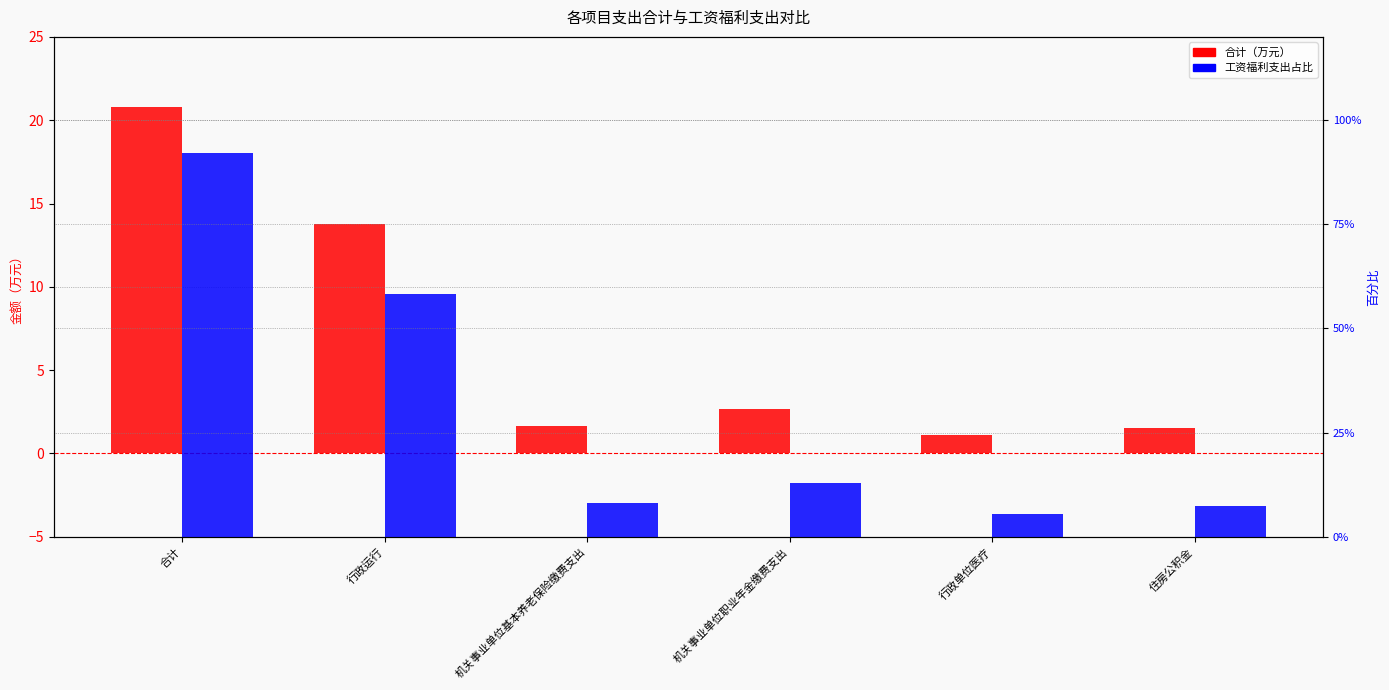

True or false: 工资福利支出 has a value of 92.0 at 合计.

True